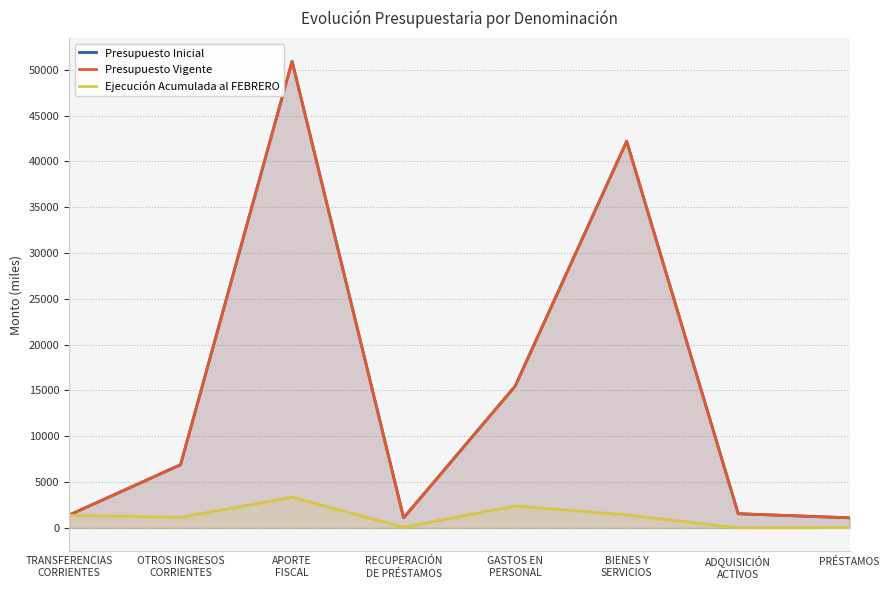

What is the difference between the maximum and minimum values in the Presupuesto Inicial series?

49831